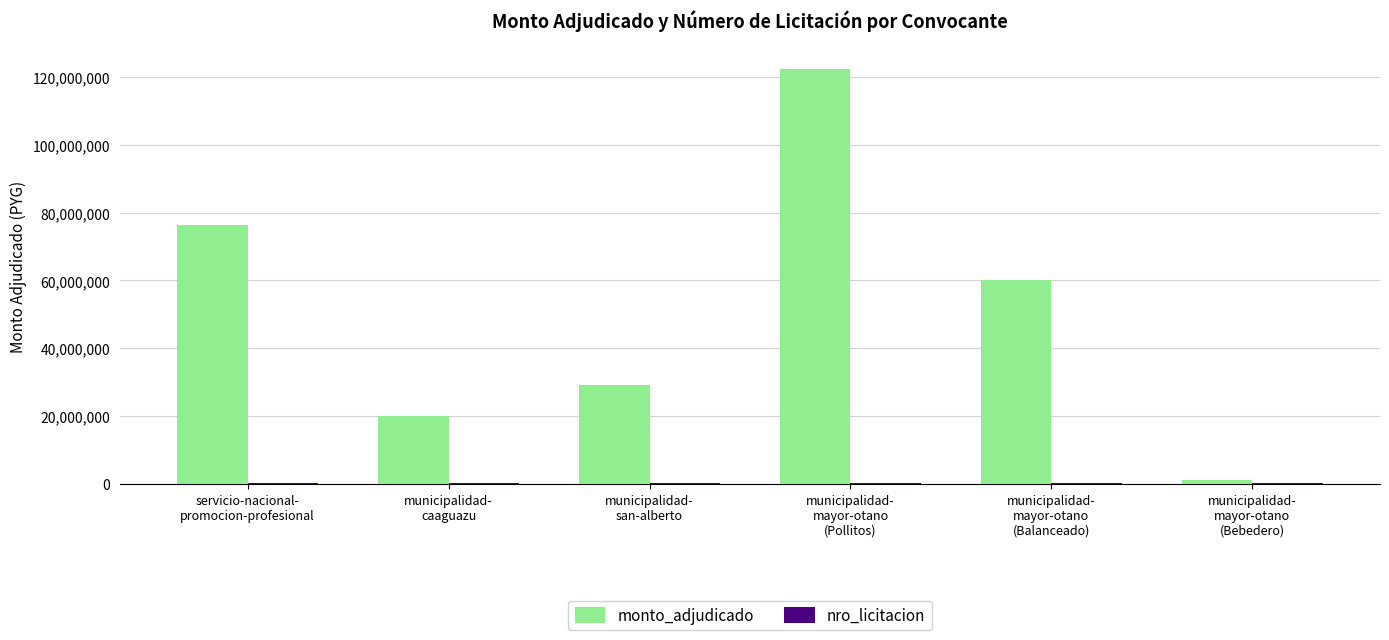

Which series has the largest total across all categories?

monto_adjudicado